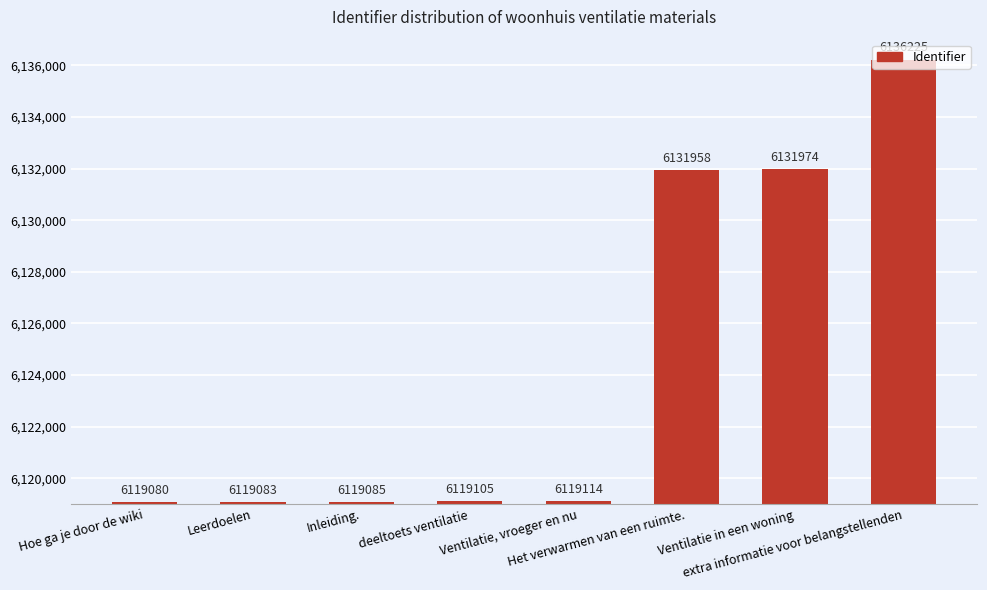

What is the value of the 2nd bar from the left?

6119083